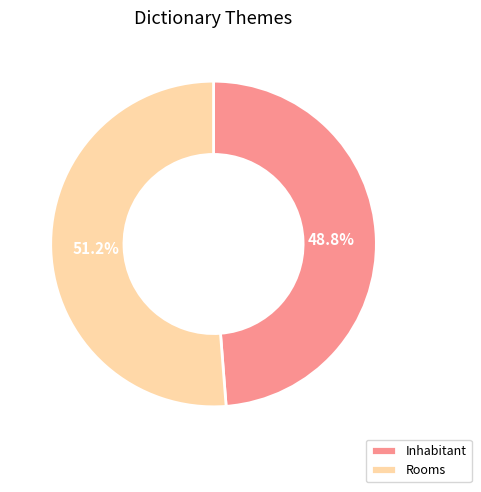

To the nearest percent, what is the difference between the Rooms and Inhabitant slice percentages?

2%